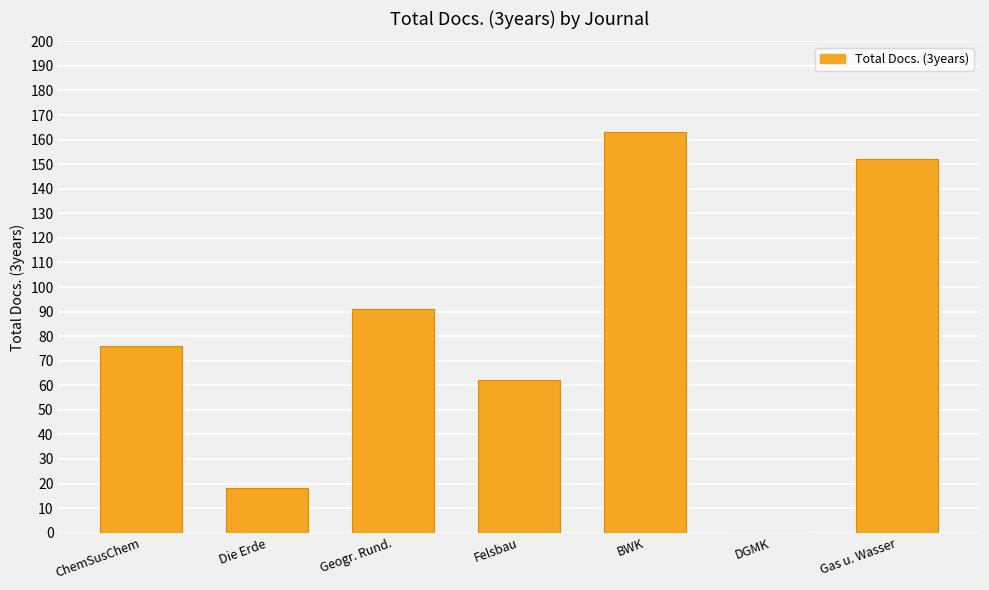

How many distinct data groups are displayed?

1